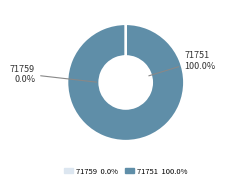

Is 71751 the majority of the pie?

Yes